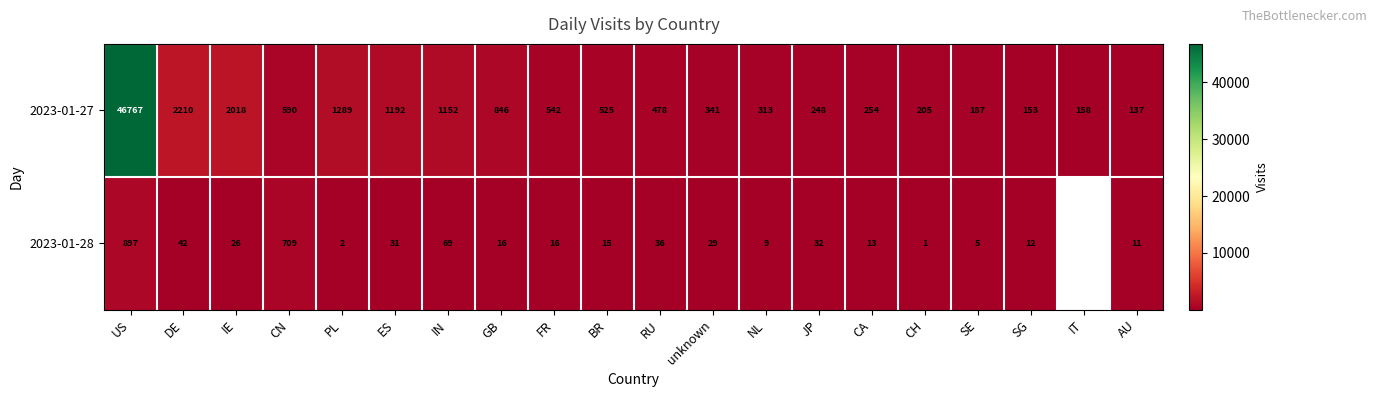

Which has a higher value, IT or JP?

JP